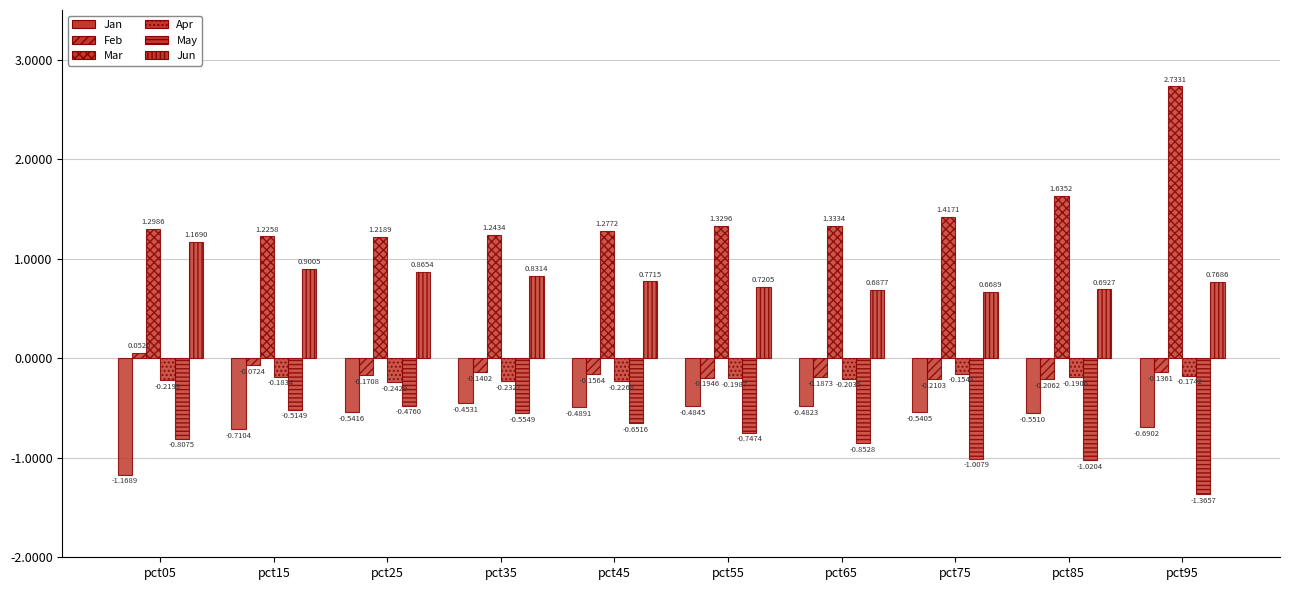

What is the difference between the maximum and second lowest values in the Apr series?

0.1